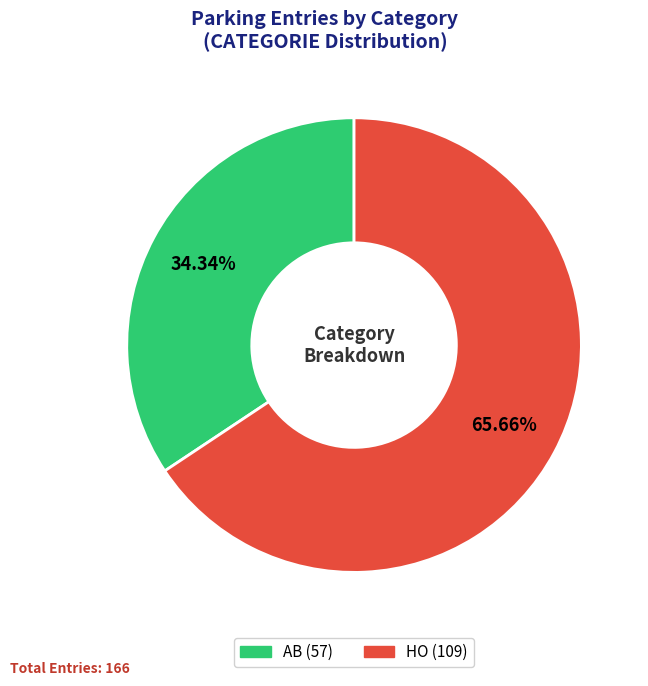

To the nearest percent, what is the average slice percentage?

50%